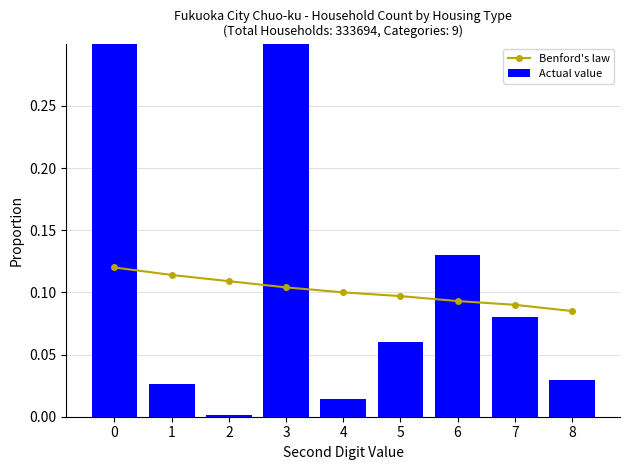

Reading right to left, transcribe all the data shown in this chart.

Benford's law: 0.1	0.1	0.1	0.1	0.1	0.1	0.1	0.1	0.1
Actual value: 0.0	0.1	0.1	0.1	0.0	0.3	0.0	0.0	0.3